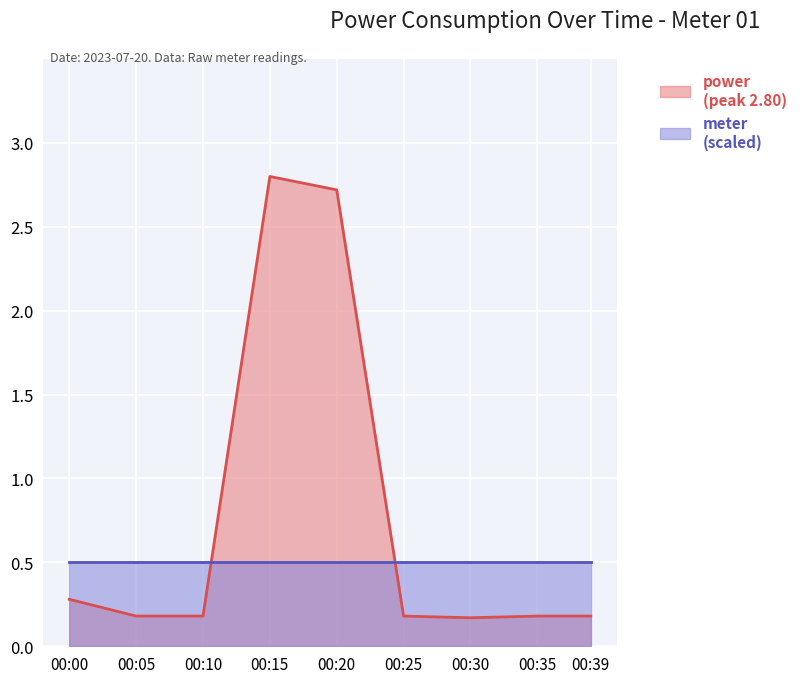

What is the greatest value displayed?

2.8